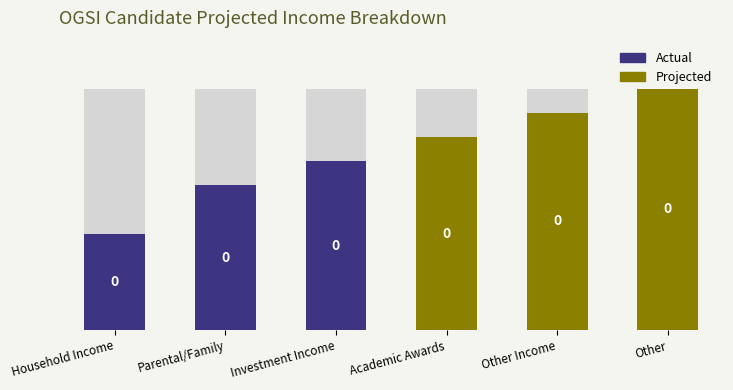

True or false: Projected has a value of 4 at Academic Awards.

False